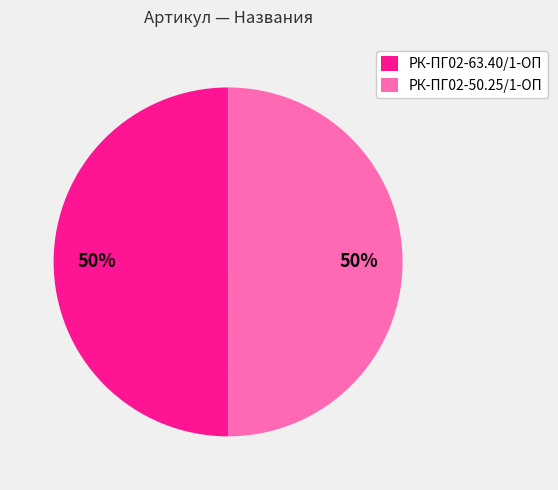

Is it true that РК-ПГ02-63.40/1-ОП is 50% of the pie?

True